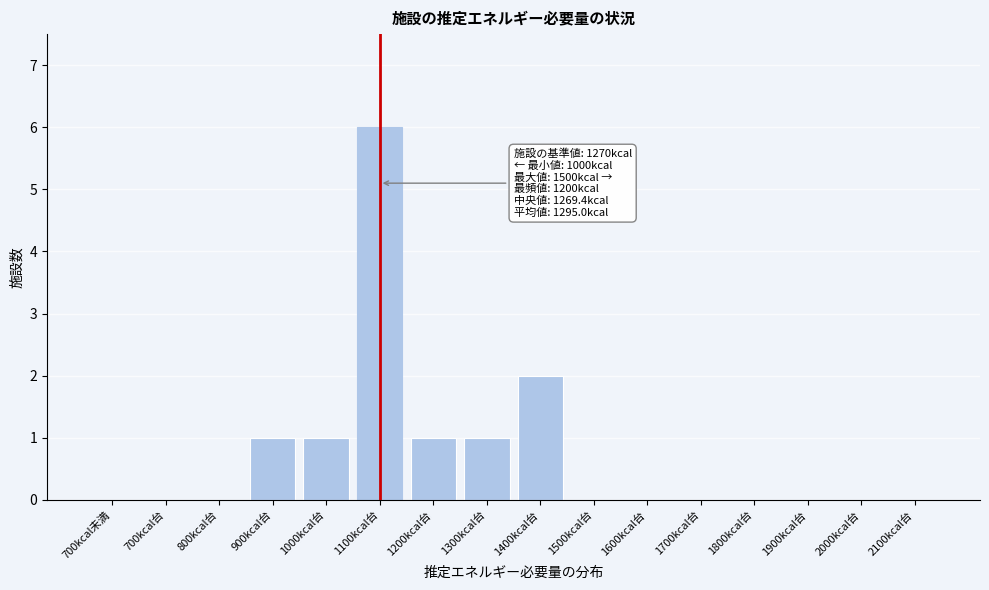

Reading right to left, list all the values displayed in this chart.

2100kcal台=0	2000kcal台=0	1900kcal台=0	1800kcal台=0	1700kcal台=0	1600kcal台=0	1500kcal台=0	1400kcal台=2	1300kcal台=1	1200kcal台=1	1100kcal台=6	1000kcal台=1	900kcal台=1	800kcal台=0	700kcal台=0	700kcal未満=0